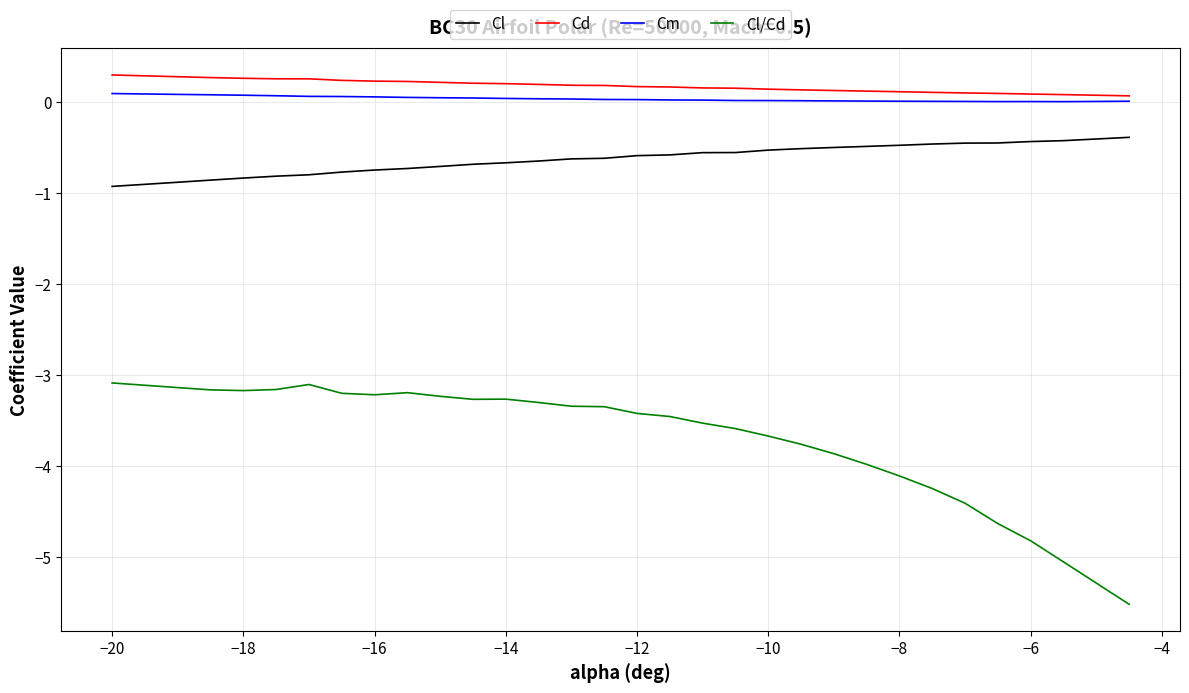

True or false: Cl and Cd intersect in this chart.

False